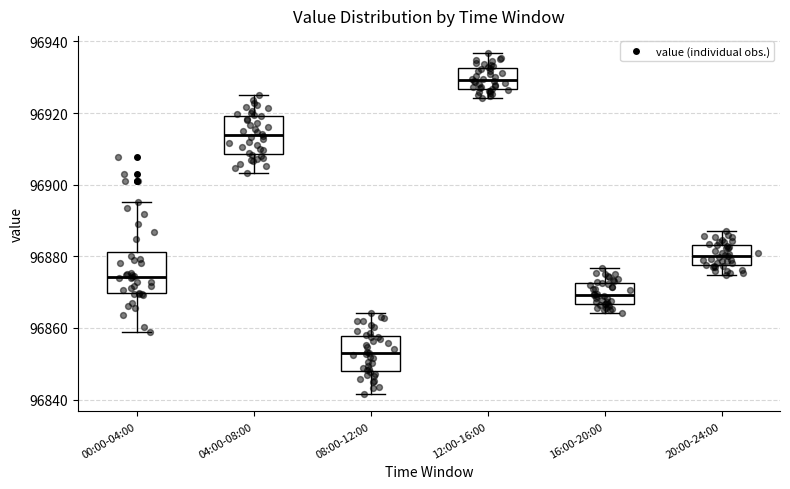

Where does the lower whisker of the box for 12:00-16:00 end on the y-axis? The values are not printed on the chart, so give them approximately, as read against the axis.

96924